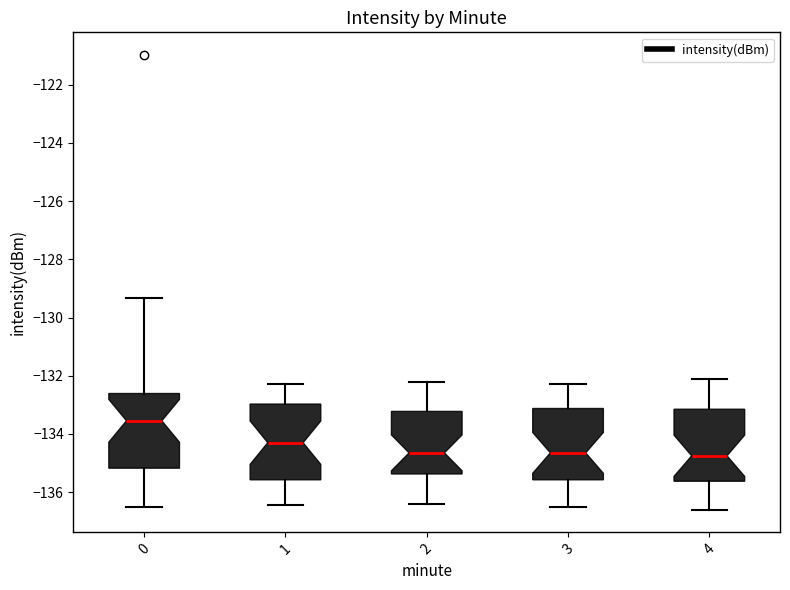

Reading left to right, read every box against the y-axis: the position of its median line, the range the box covers, and the ends of its whiskers. The values are not printed on the chart, so give them approximately, as read against the axis.

0: median -133.6, box -135.2 to -132.6, whiskers -136.6 to -129.4
1: median -134.2, box -135.6 to -133.0, whiskers -136.4 to -132.2
2: median -134.6, box -135.4 to -133.2, whiskers -136.4 to -132.2
3: median -134.6, box -135.6 to -133.2, whiskers -136.4 to -132.2
4: median -134.8, box -135.6 to -133.2, whiskers -136.6 to -132.0